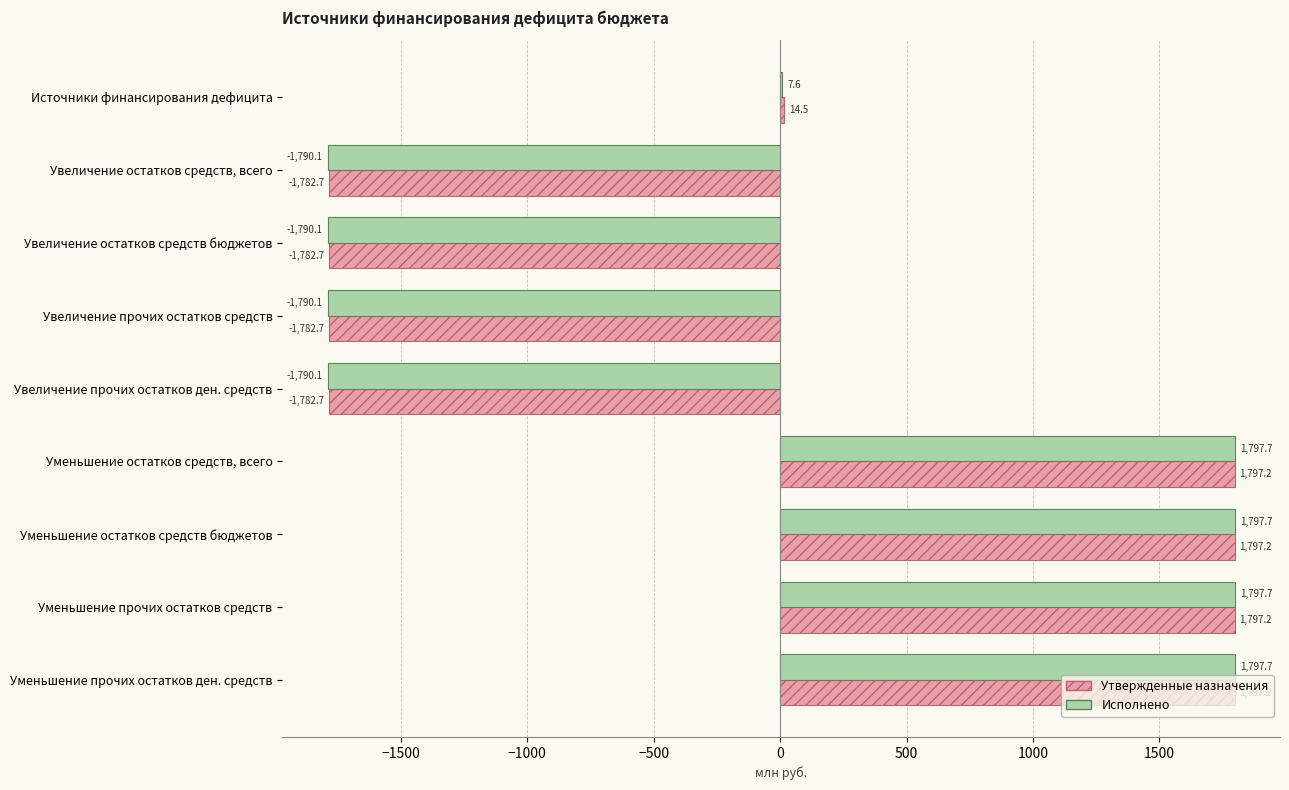

How many values in the Исполнено series exceed 7?

5